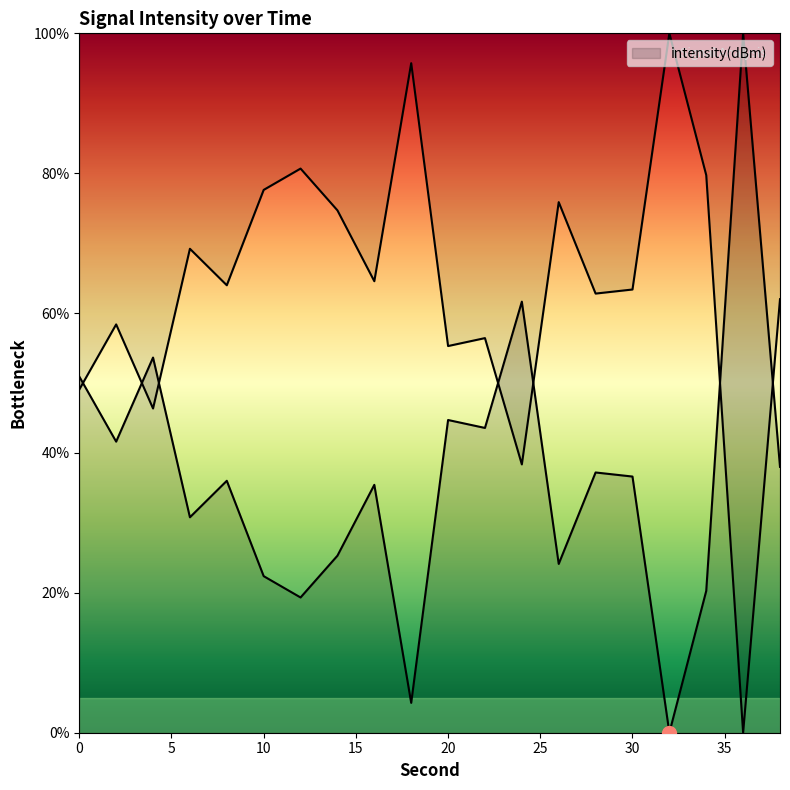

Between 12 and 34, which is larger?

34